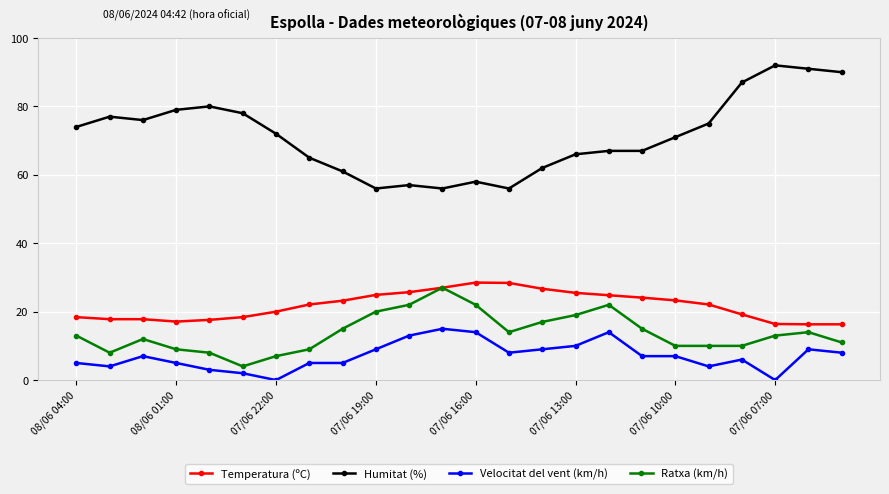

What is the minimum value for Temperatura (ºC)?

16.3